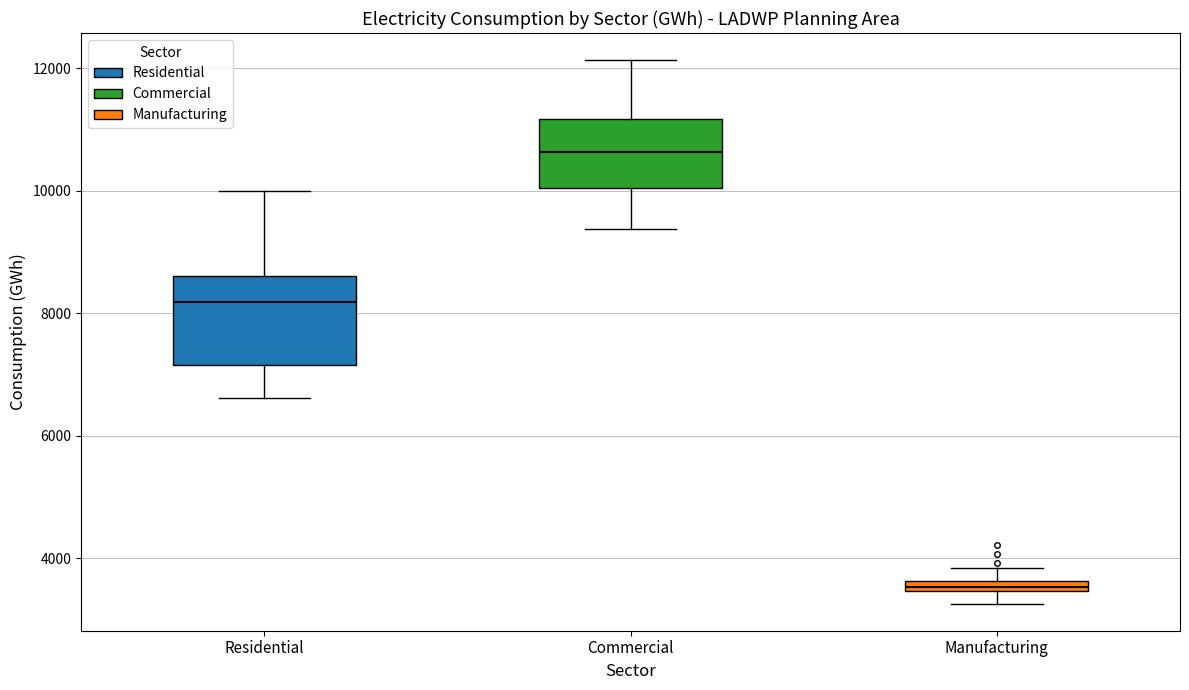

Where is the lower edge of the box for Manufacturing on the y-axis? The values are not printed on the chart, so give them approximately, as read against the axis.

3400